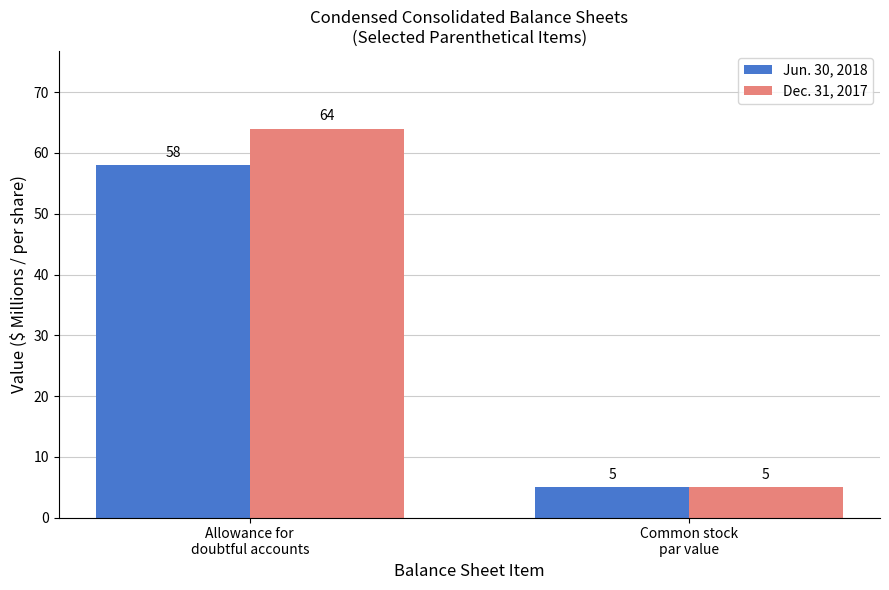

What are all the series names shown in the legend?

Jun. 30, 2018, Dec. 31, 2017